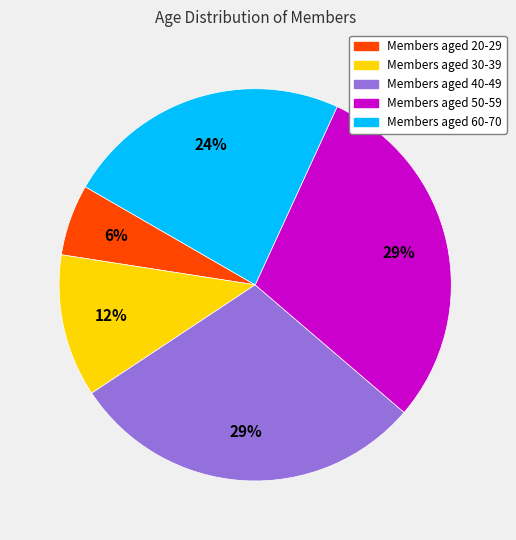

Is there any slice that represents more than half of the pie?

No